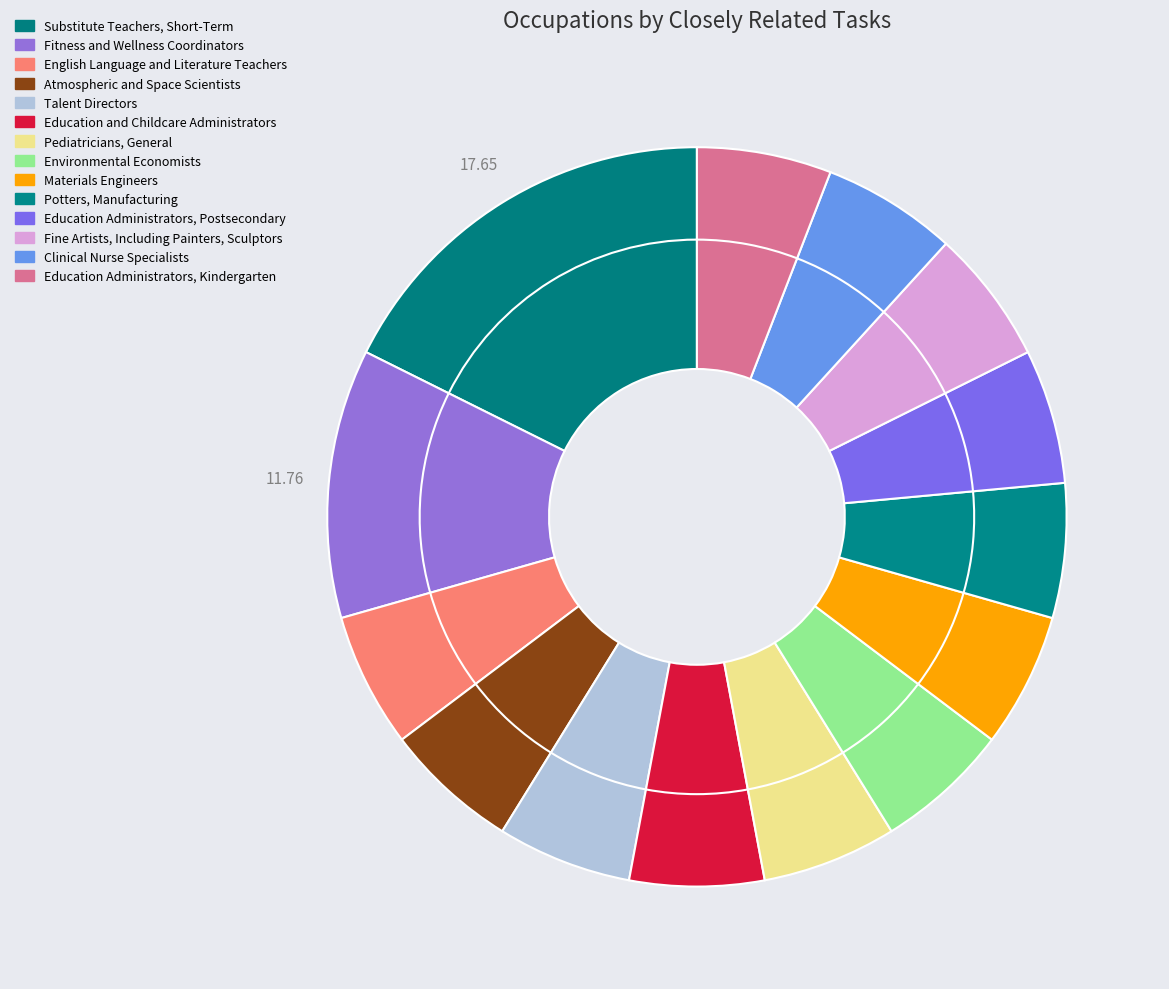

To the nearest percent, what is the average slice percentage?

7%